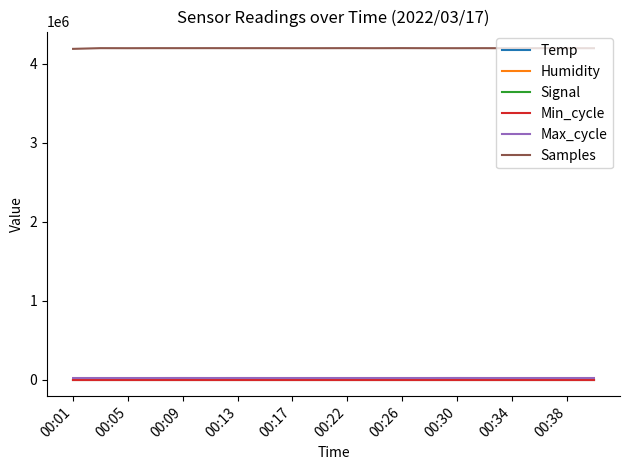

What is the lowest value of the Humidity series?

99.9